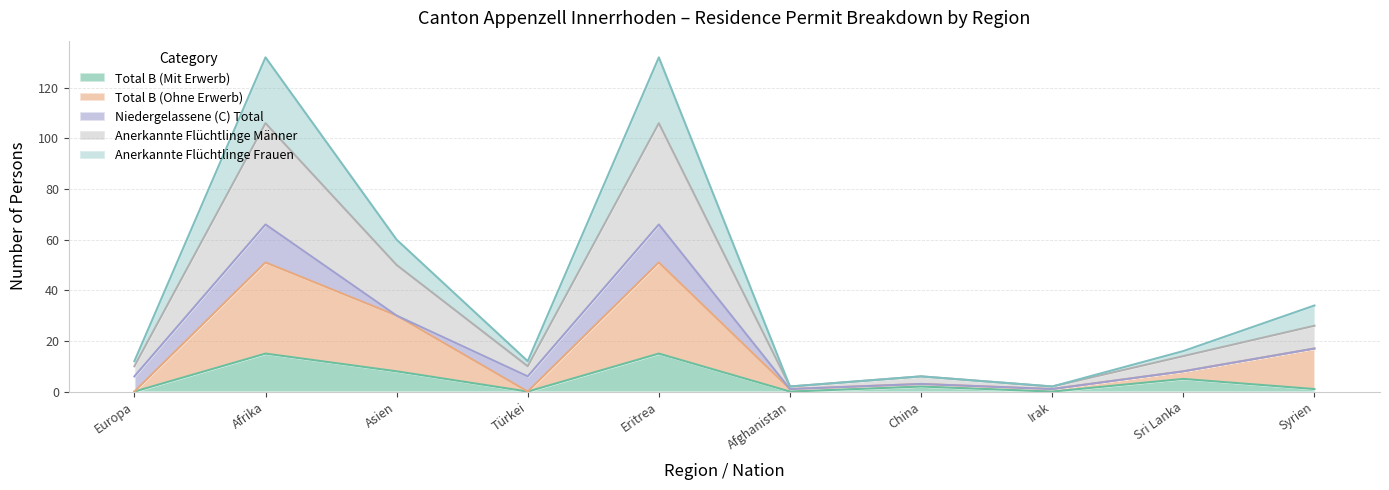

True or false: Total B (Mit Erwerb) has a value of 0 at Afghanistan.

True